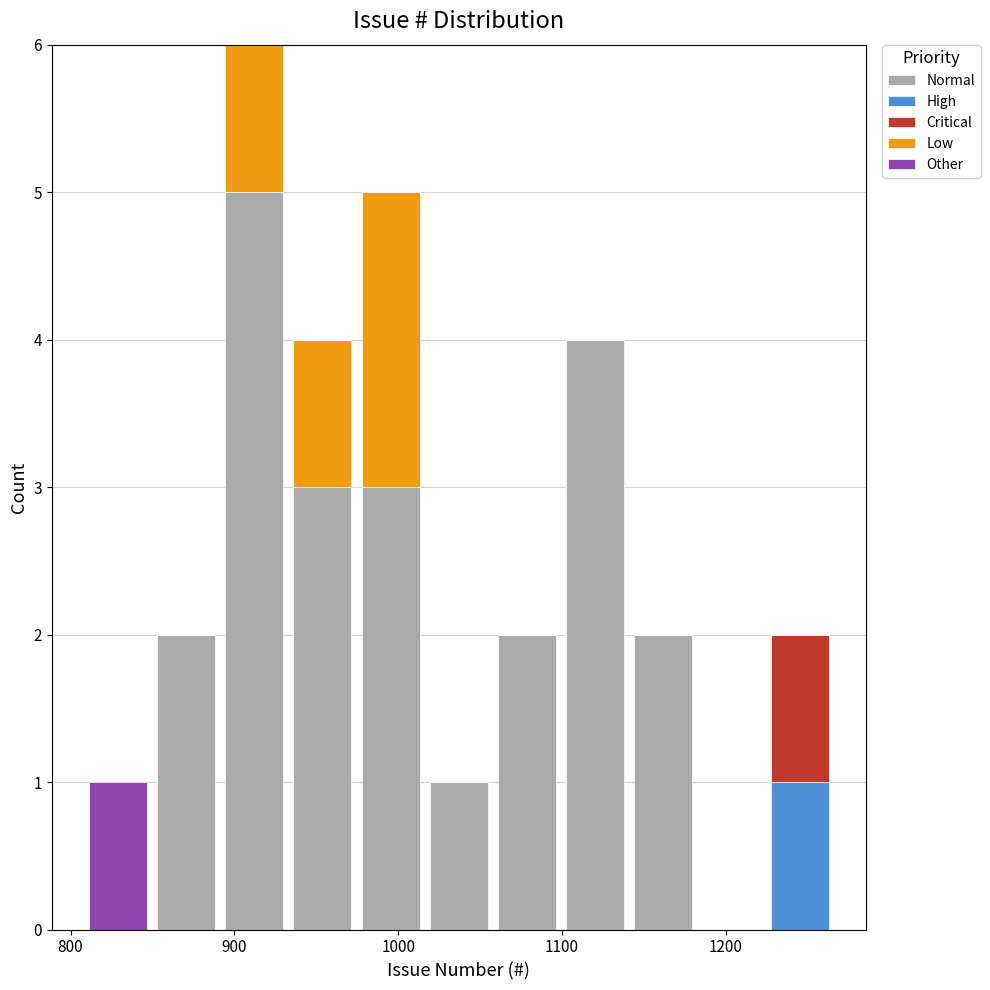

Reading left to right, list every stacked bar in this chart as the range it spans on the x-axis followed by its total height. Neither the bar edges nor the heights are printed on the chart, so give them approximately, as read against the axes.

810 to 850: 1
850 to 890: 2
890 to 930: 6
930 to 970: 4
970 to 1020: 5
1020 to 1060: 1
1060 to 1100: 2
1100 to 1140: 4
1140 to 1180: 2
1180 to 1220: 0
1220 to 1270: 2